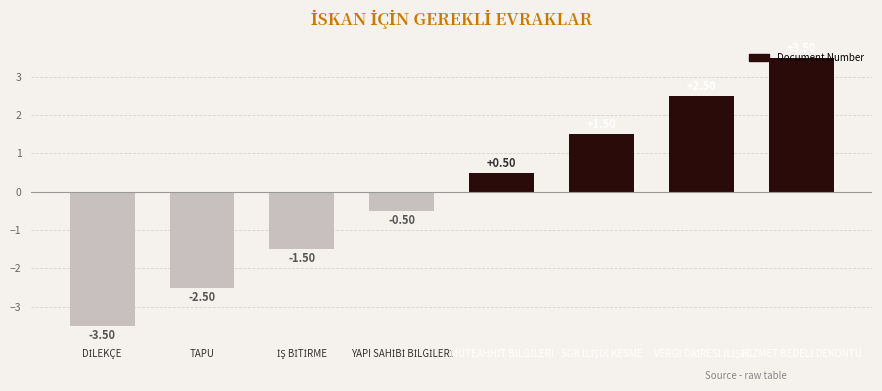

What is the difference between the maximum and second lowest values?

6.0